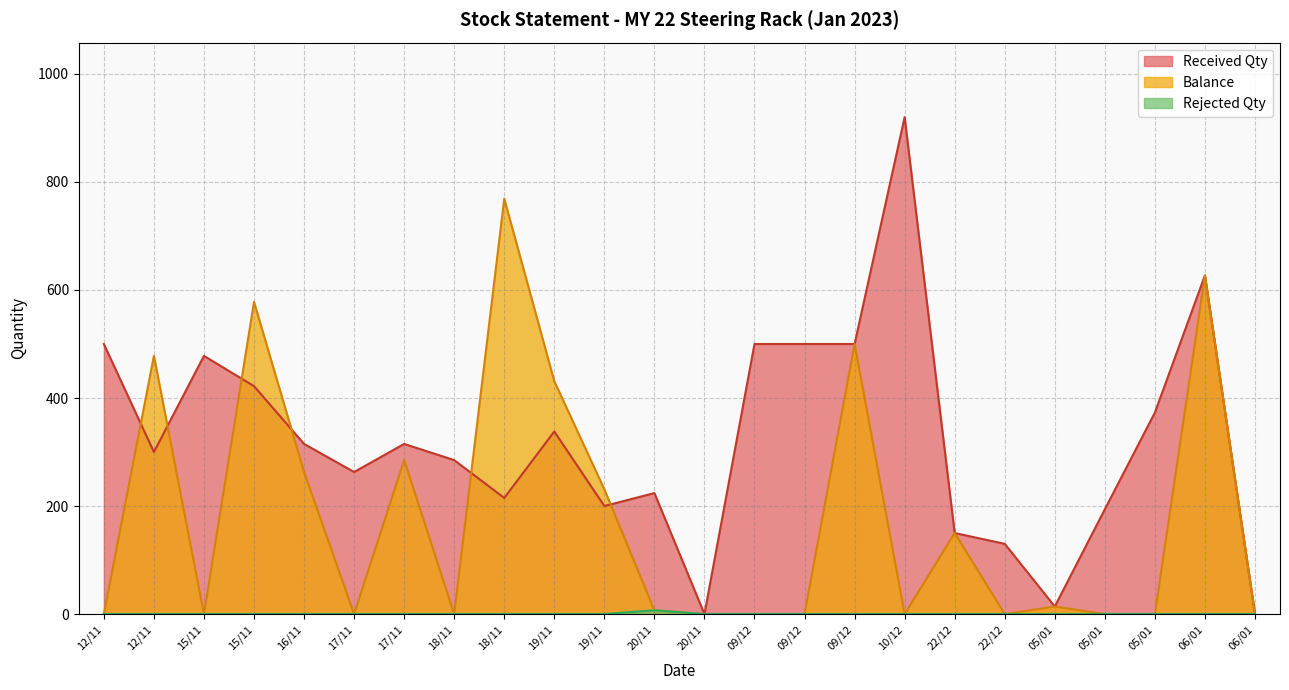

At how many categories does at least one series exceed 506?

4